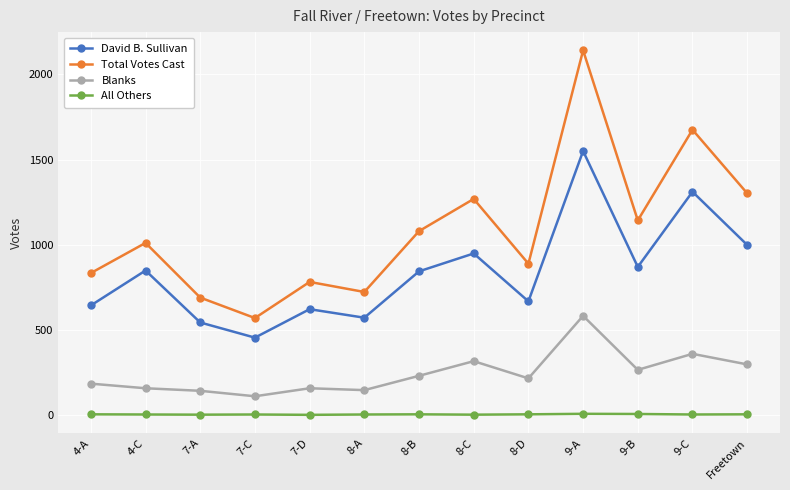

Is it true that Total Votes Cast equals 690 at 7-A?

True